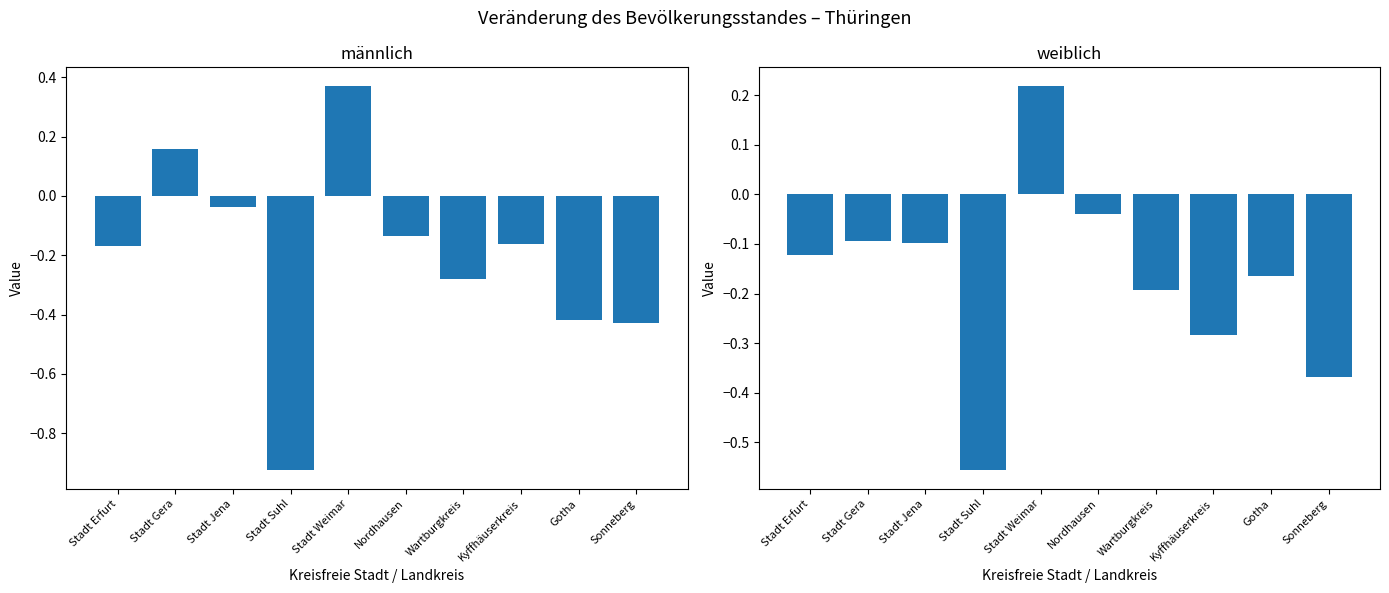

What is the highest value of the weiblich series?

0.2